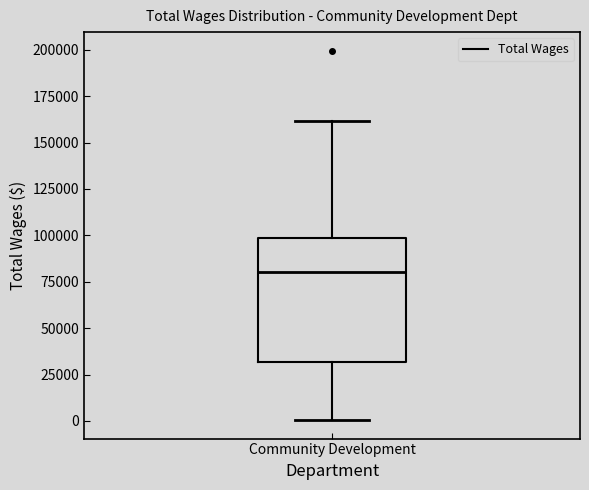

Read this box plot against the y-axis: the position of the median line, the range covered by the box, and the ends of both whiskers. The values are not printed on the chart, so give them approximately, as read against the axis.

median 80000, box 30000 to 100000, whiskers 0 to 160000